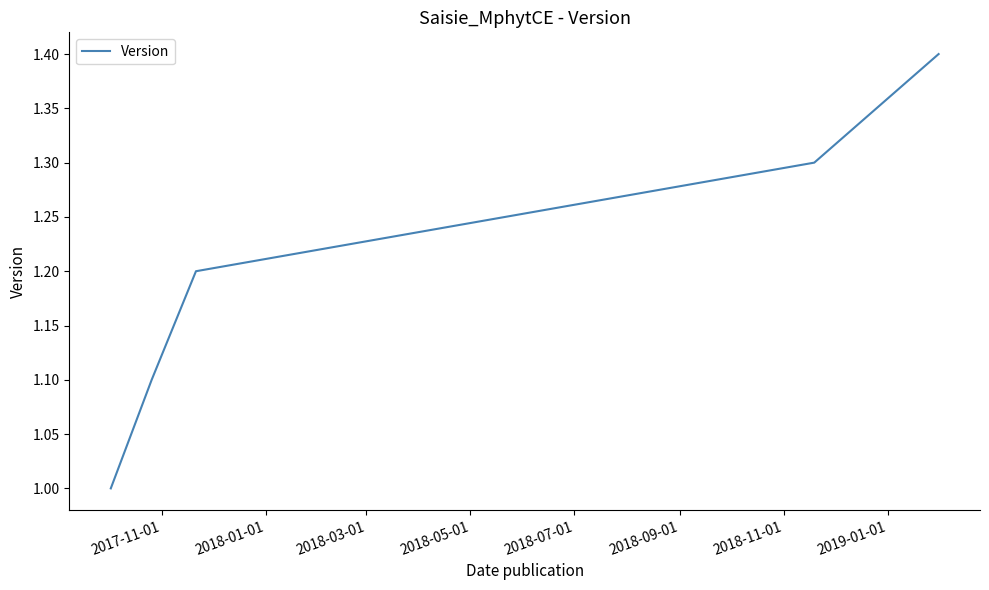

What is the sum of all values?

6.0